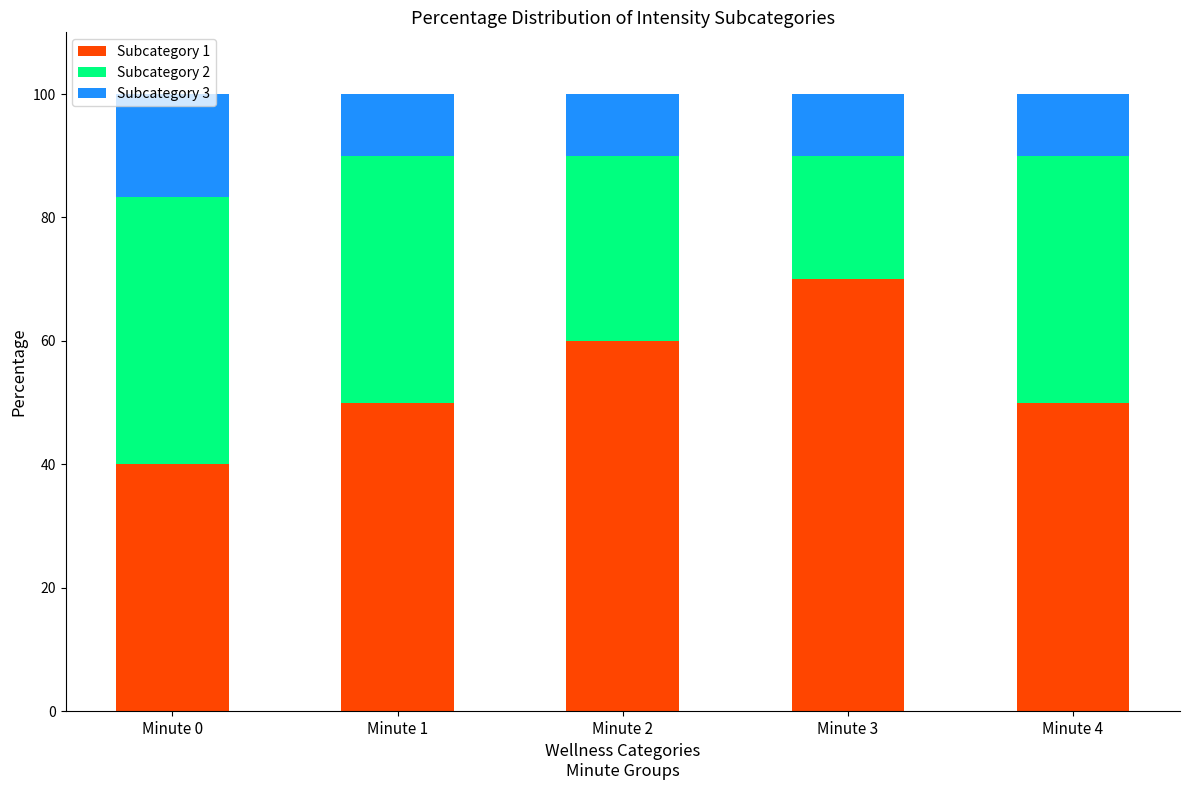

What is the difference between the maximum and second lowest values in the Subcategory 1 series?

20.0